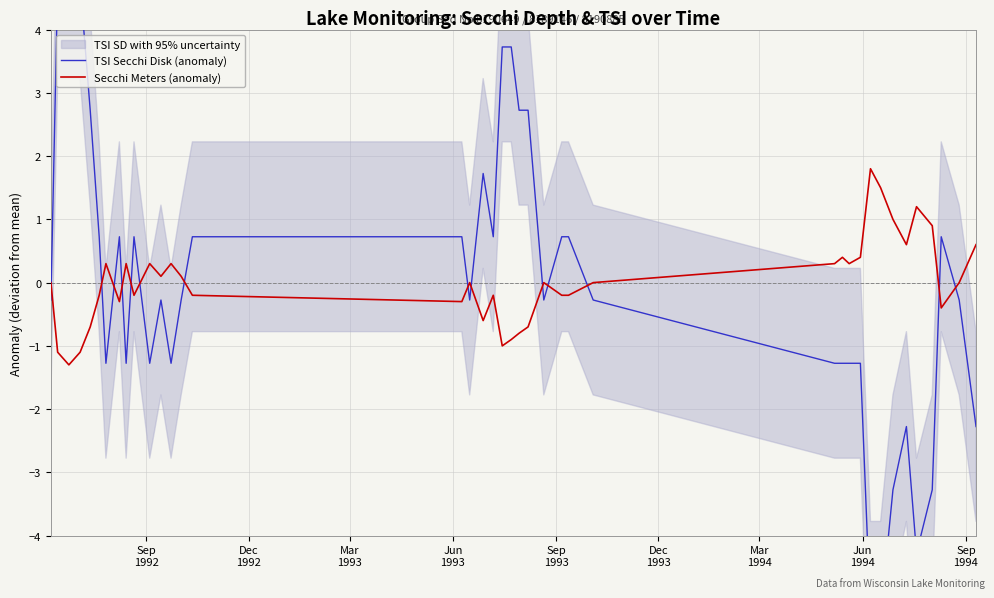

What is the lowest value of the Secchi Meters (anomaly) series?

-1.3